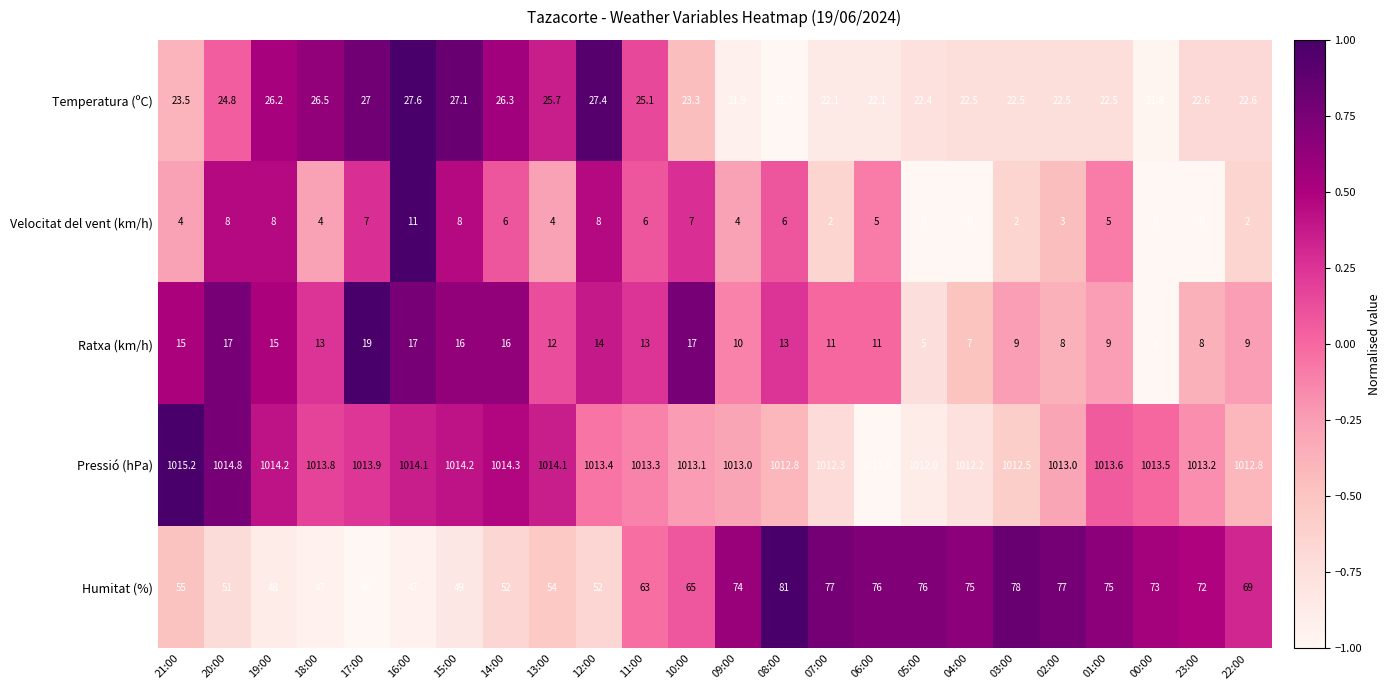

The Humitat (%) series shows 55.0 at 21:00. True or false?

True